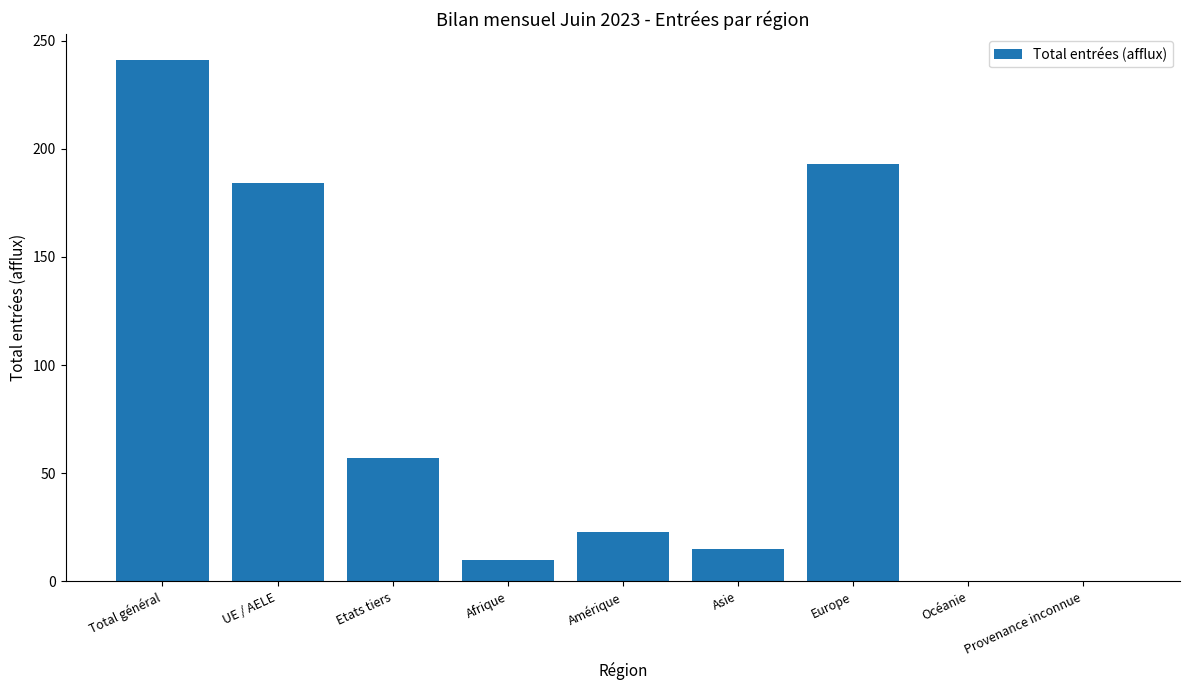

What is the sum of the values at Total général and Etats tiers?

298